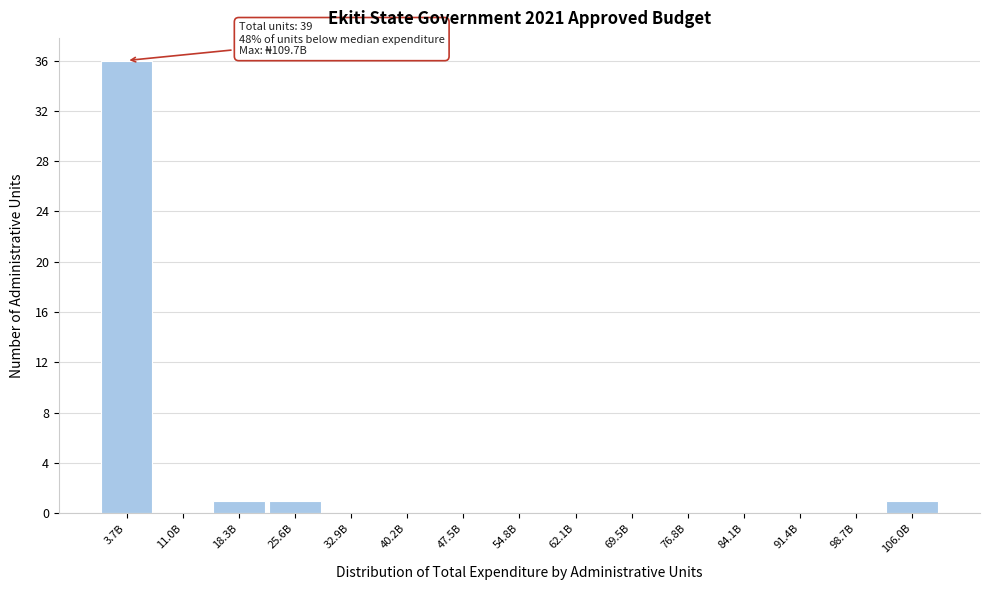

Reading left to right, list all the values displayed in this chart.

3.7B=36	11.0B=0	18.3B=1	25.6B=1	32.9B=0	40.2B=0	47.5B=0	54.8B=0	62.1B=0	69.5B=0	76.8B=0	84.1B=0	91.4B=0	98.7B=0	106.0B=1